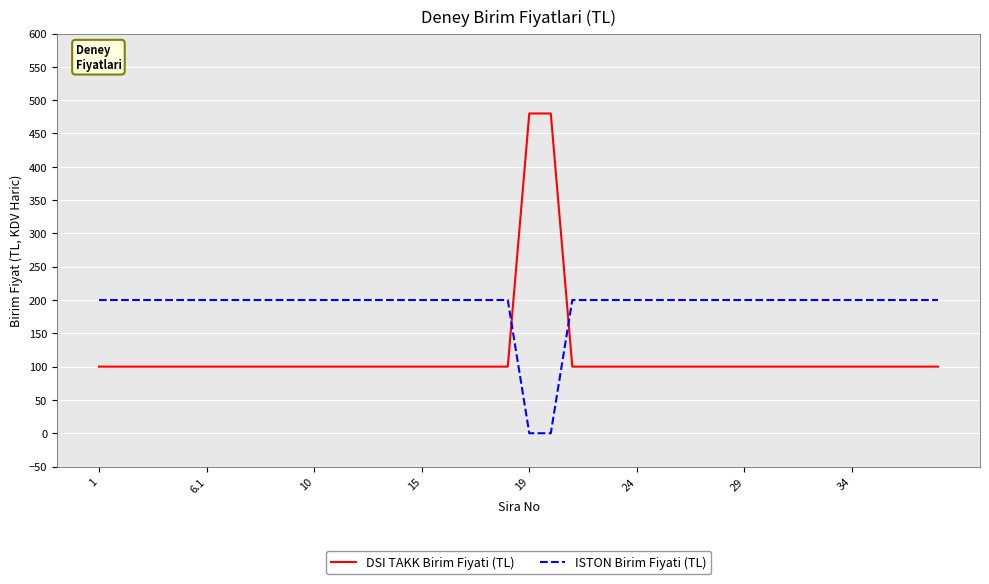

At how many categories does at least one series exceed 280?

2